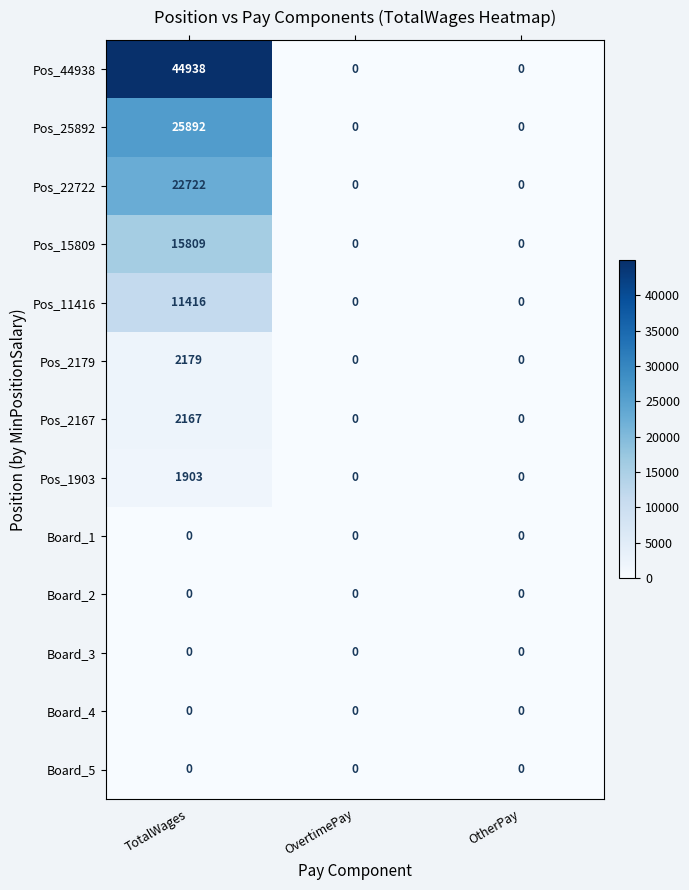

Read the Pos_15809 value at TotalWages, to the nearest 10.

15810